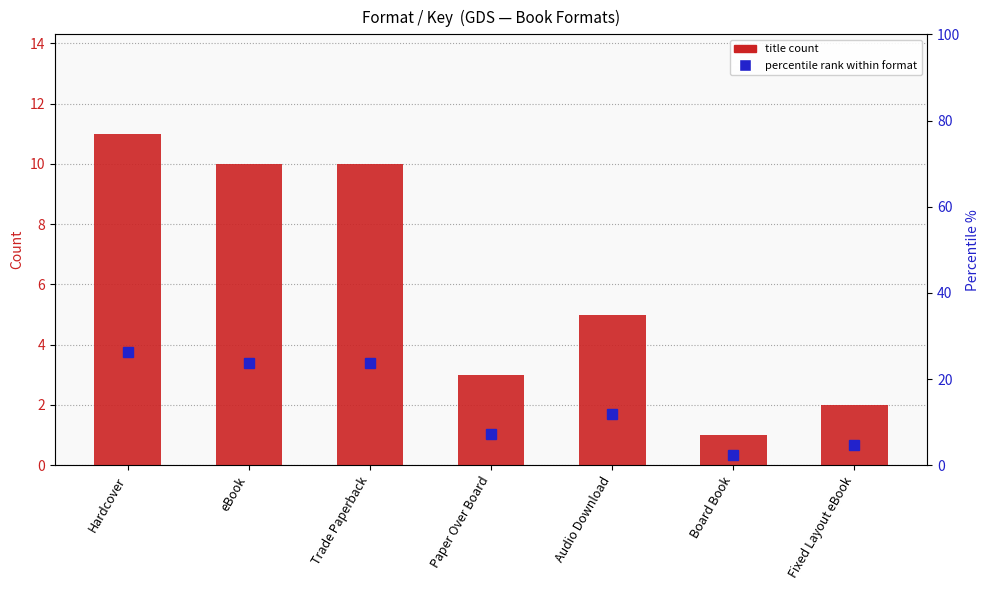

Rank the categories by value from lowest to highest.

Board Book, Fixed Layout eBook, Paper Over Board, Audio Download, eBook, Trade Paperback, Hardcover